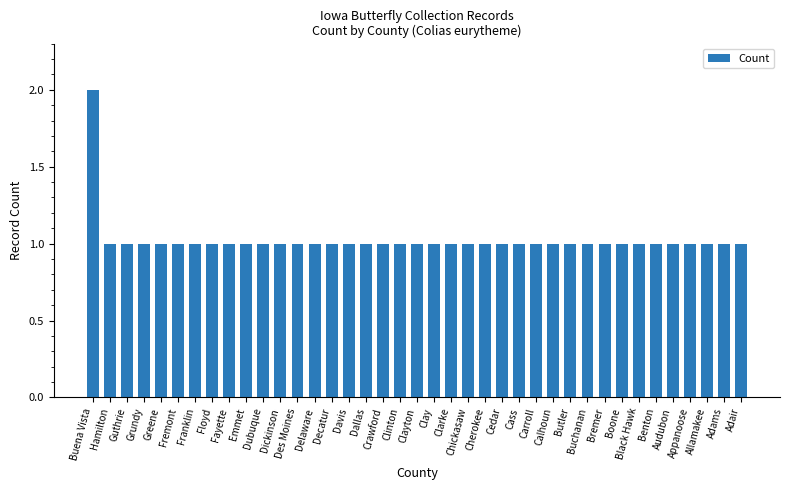

Reading left to right, transcribe all the data shown in this chart.

Buena Vista=2	Hamilton=1	Guthrie=1	Grundy=1	Greene=1	Fremont=1	Franklin=1	Floyd=1	Fayette=1	Emmet=1	Dubuque=1	Dickinson=1	Des Moines=1	Delaware=1	Decatur=1	Davis=1	Dallas=1	Crawford=1	Clinton=1	Clayton=1	Clay=1	Clarke=1	Chickasaw=1	Cherokee=1	Cedar=1	Cass=1	Carroll=1	Calhoun=1	Butler=1	Buchanan=1	Bremer=1	Boone=1	Black Hawk=1	Benton=1	Audubon=1	Appanoose=1	Allamakee=1	Adams=1	Adair=1